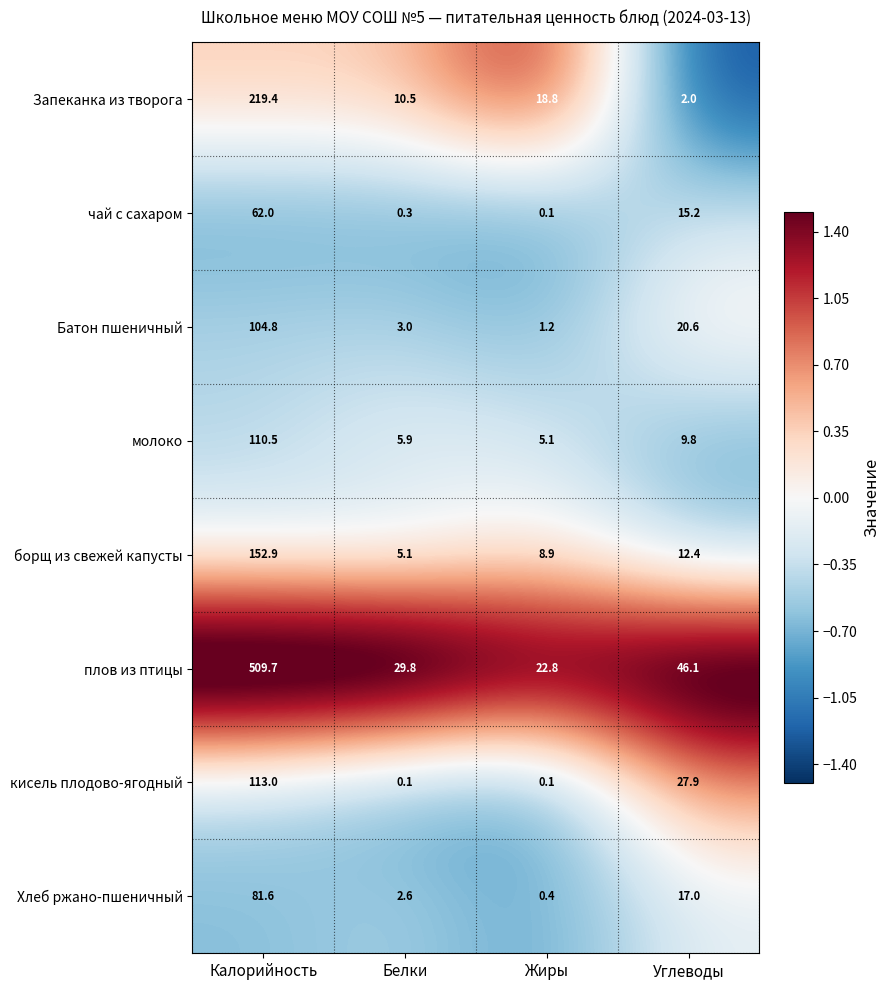

Which series changed the most between Белки and Углеводы?

кисель плодово-ягодный